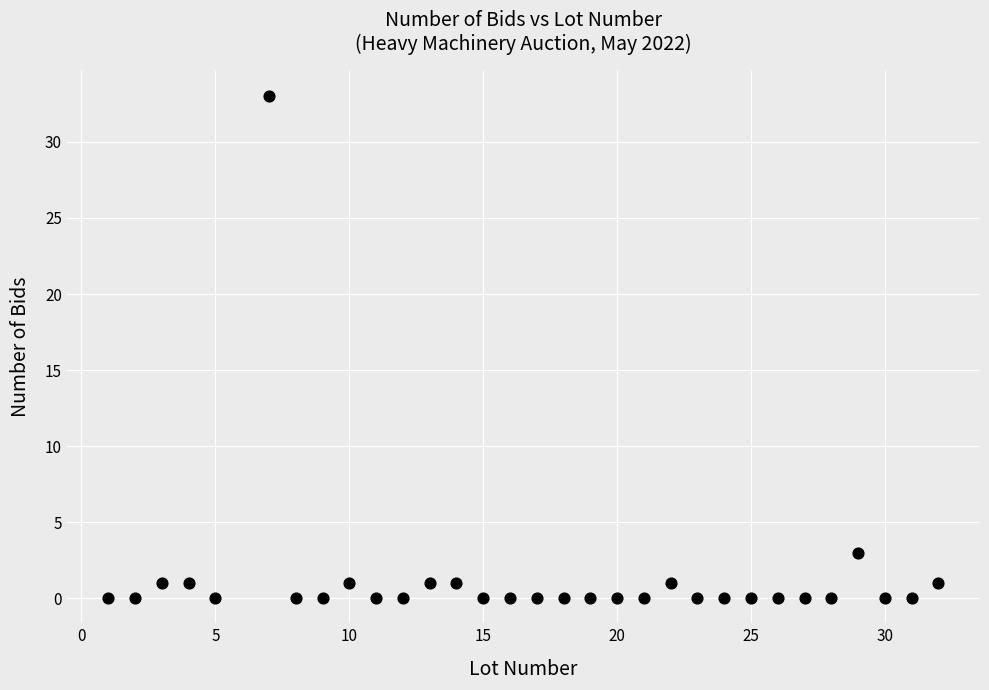

What Y value in the scatter plot is closest to 16?

3